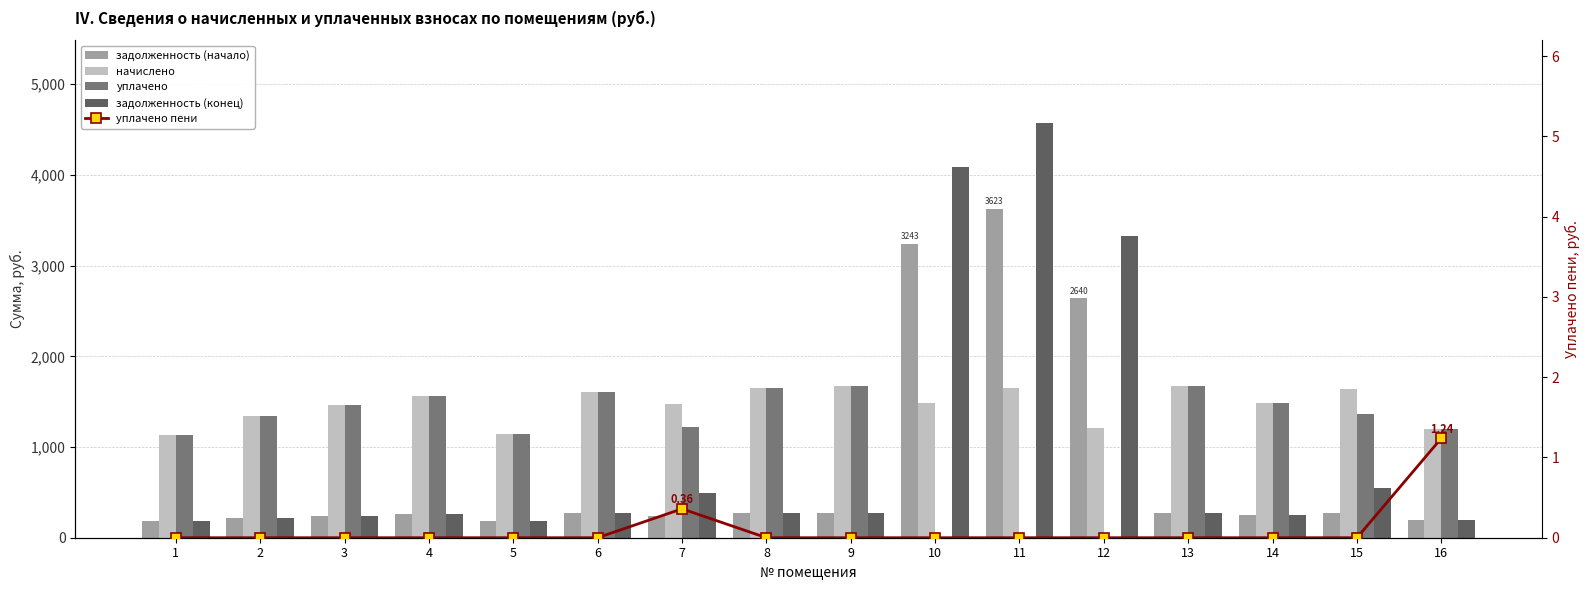

Count the number of categories in the chart.

16